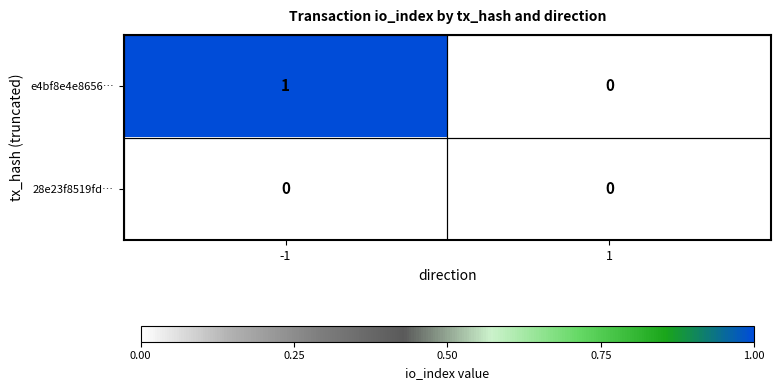

The e4bf8e4e8656… series shows 0 at 1. True or false?

True